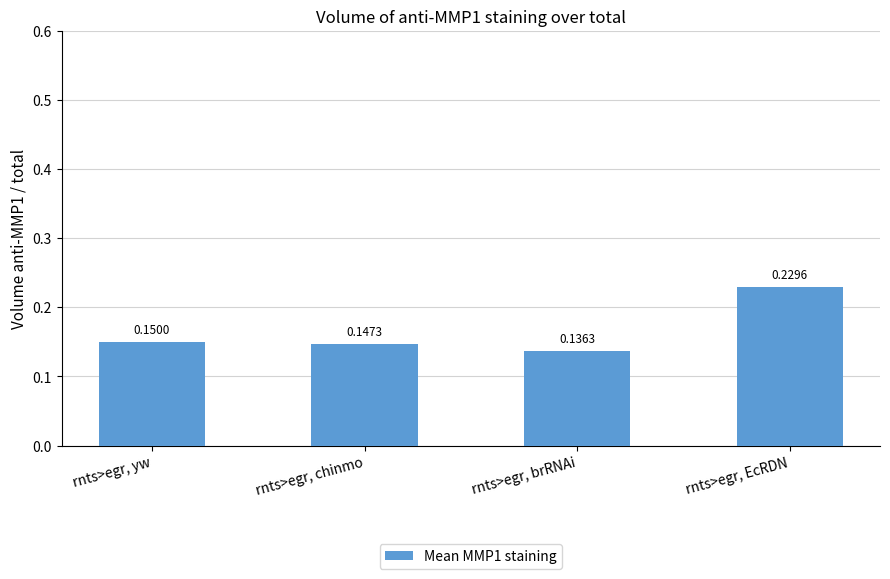

What is the sum of all values?

0.7